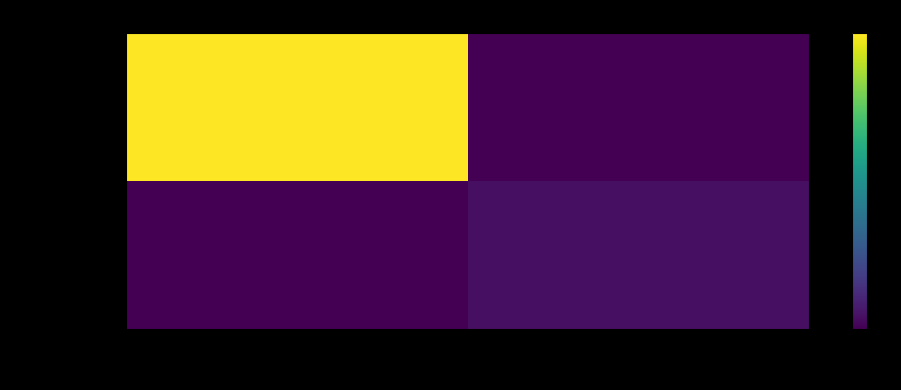

What is the difference between the highest and lowest values at 1?

3